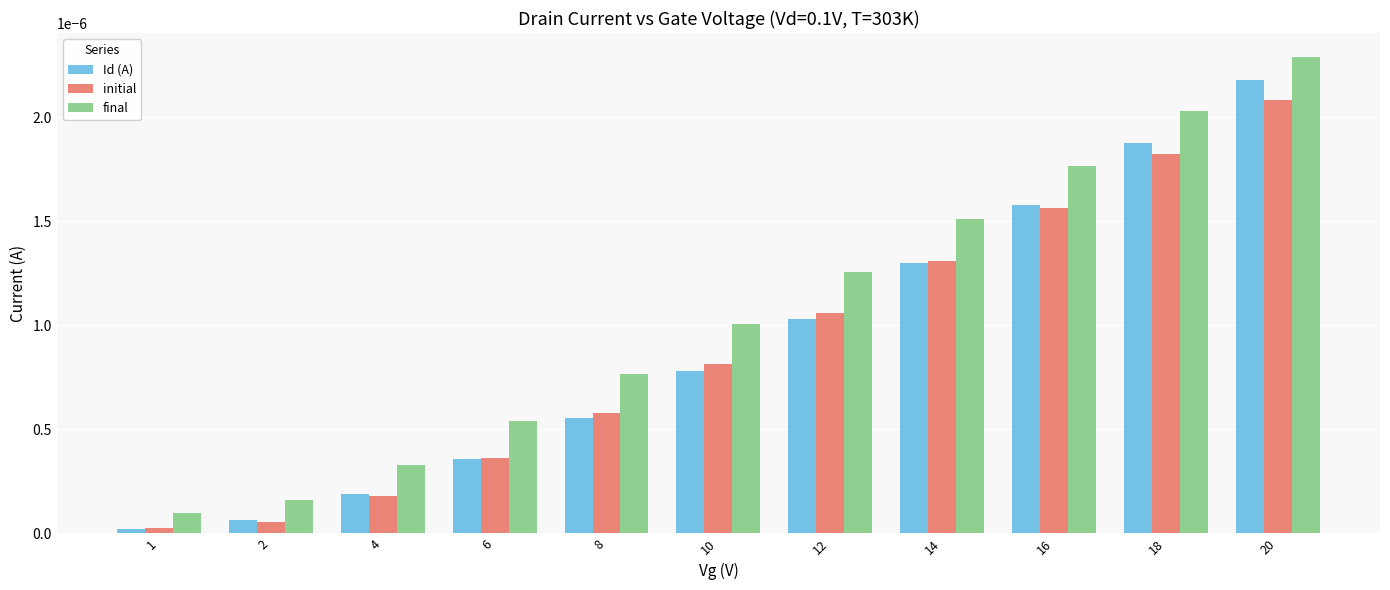

True or false: final has a value of 0.0 at 1.

True